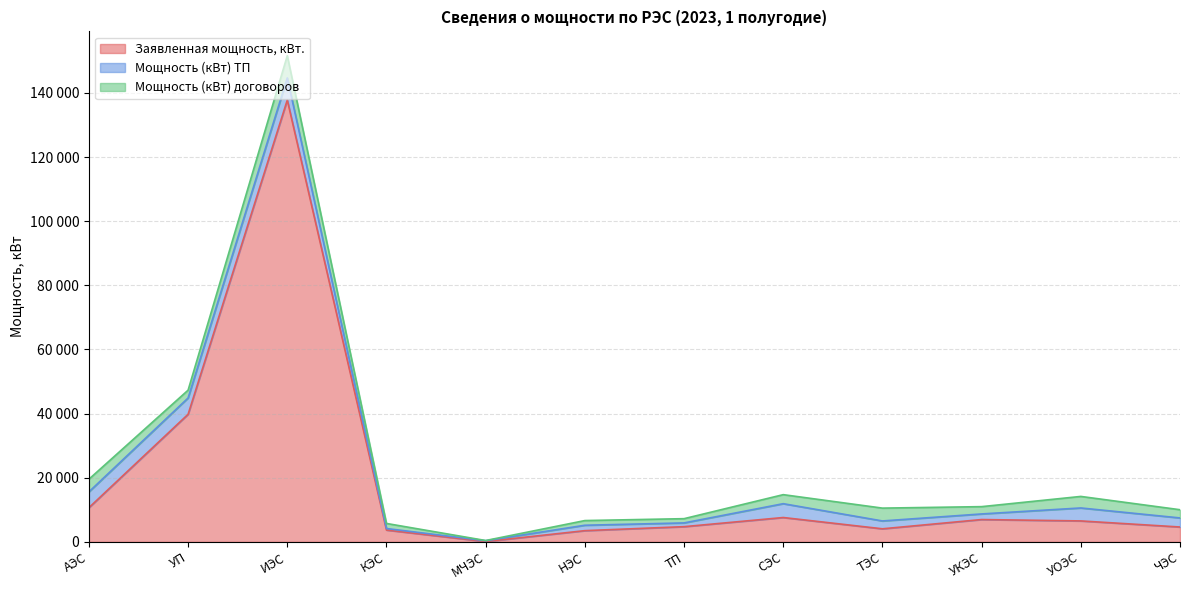

At which category is the sum across all series the highest?

ИЭС